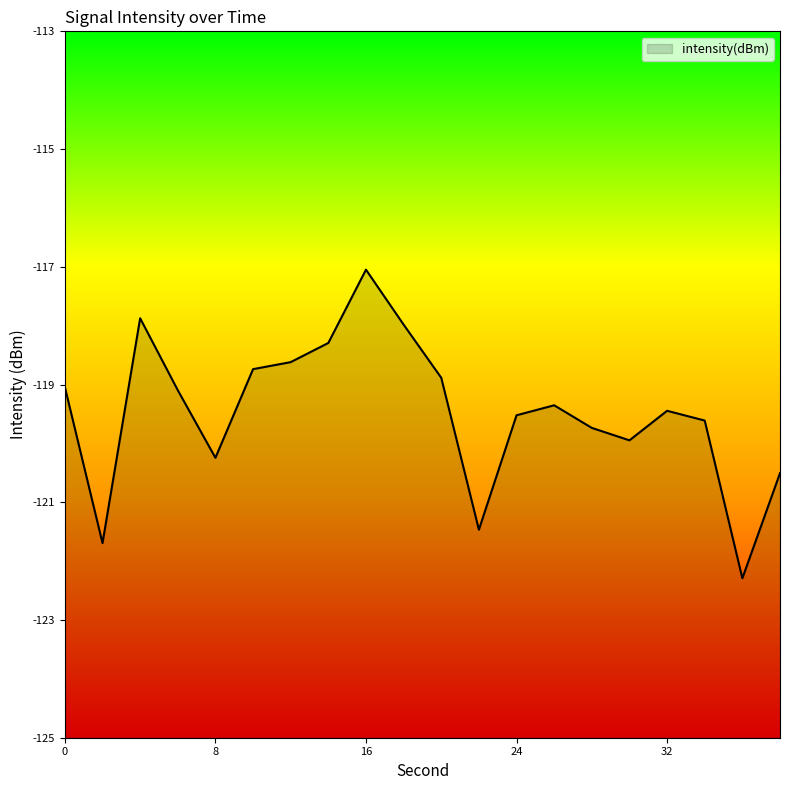

What is the sum of the values at 14 and 8?

-238.5